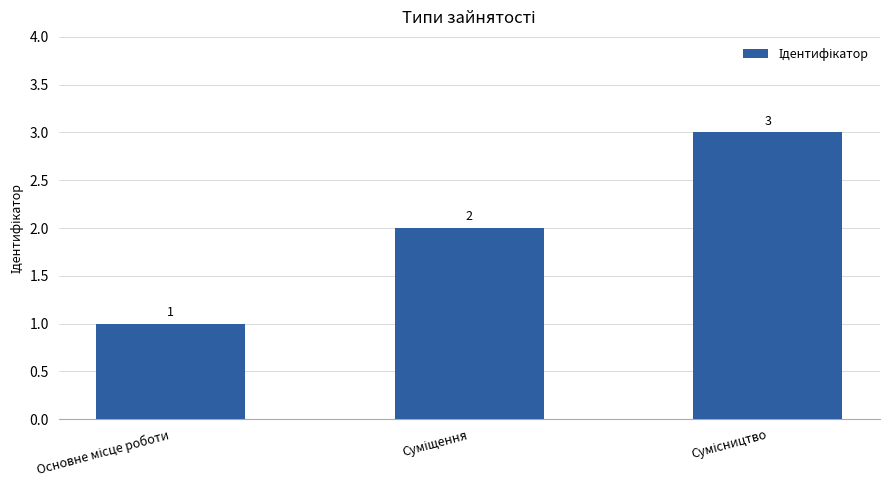

What is the value of the 2nd bar from the left?

2